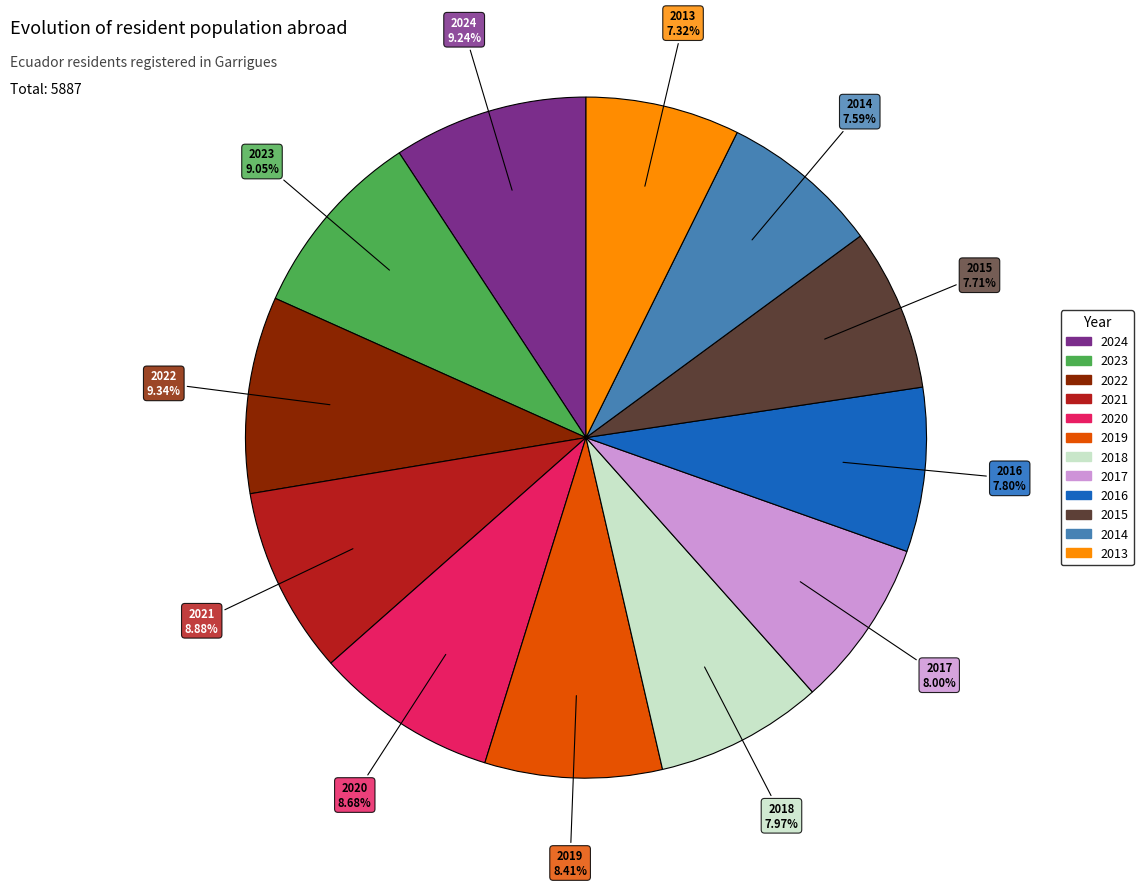

Is there a majority slice in this chart?

No